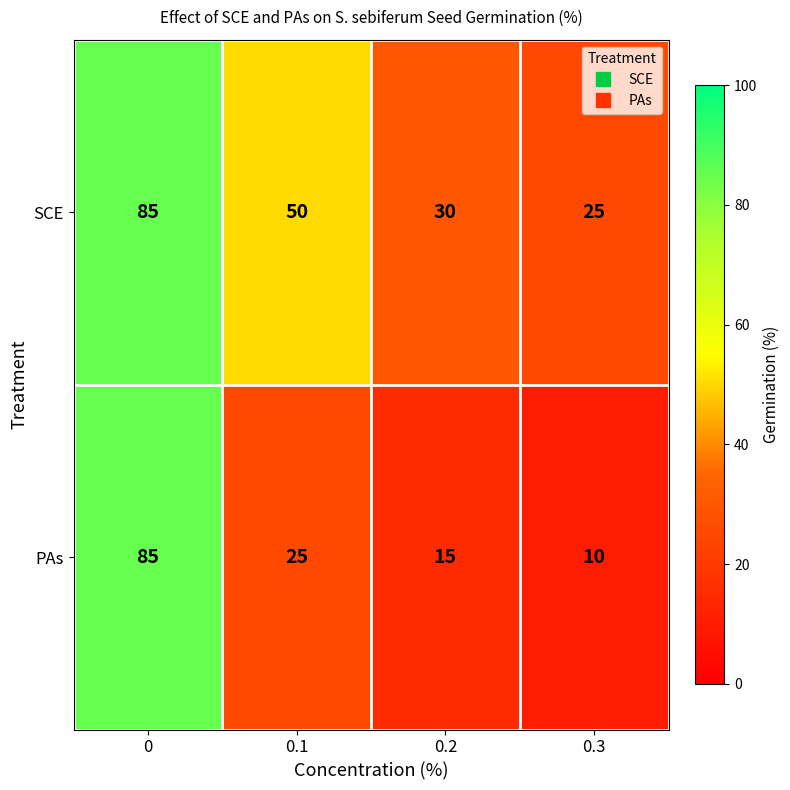

What is the difference between the second highest and minimum values in the PAs series?

15